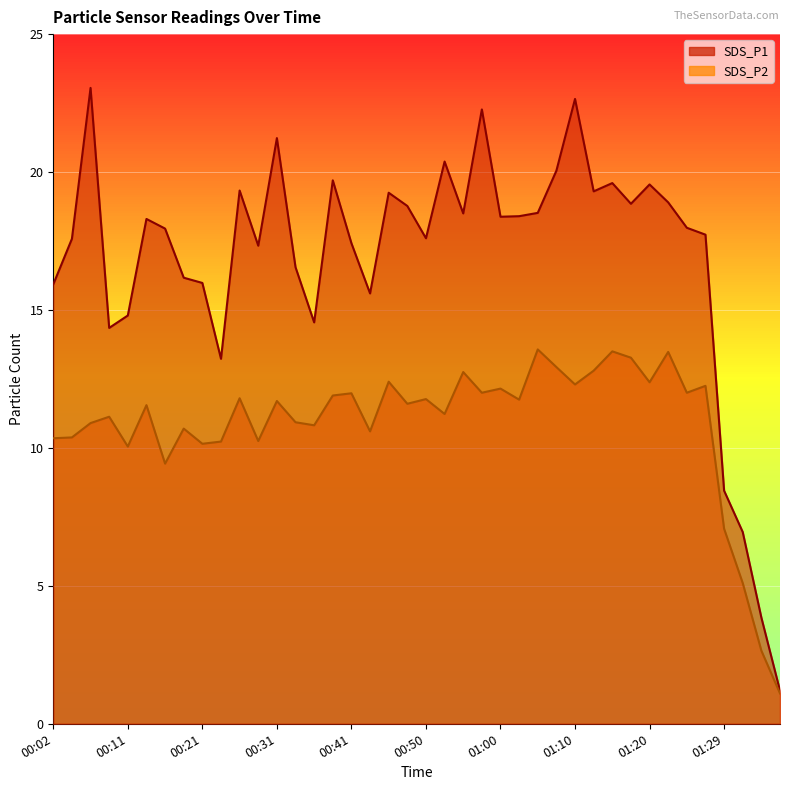

True or false: SDS_P1 and SDS_P2 intersect in this chart.

False